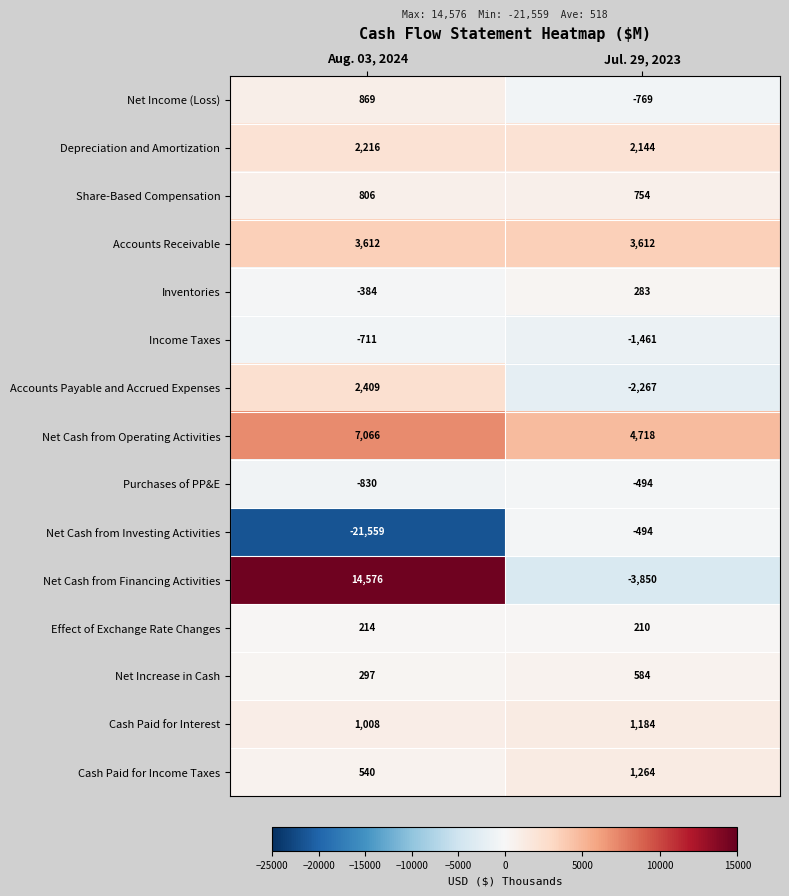

What is the approximate value of Net Income (Loss) at Jul. 29, 2023, to the nearest 10?

-770